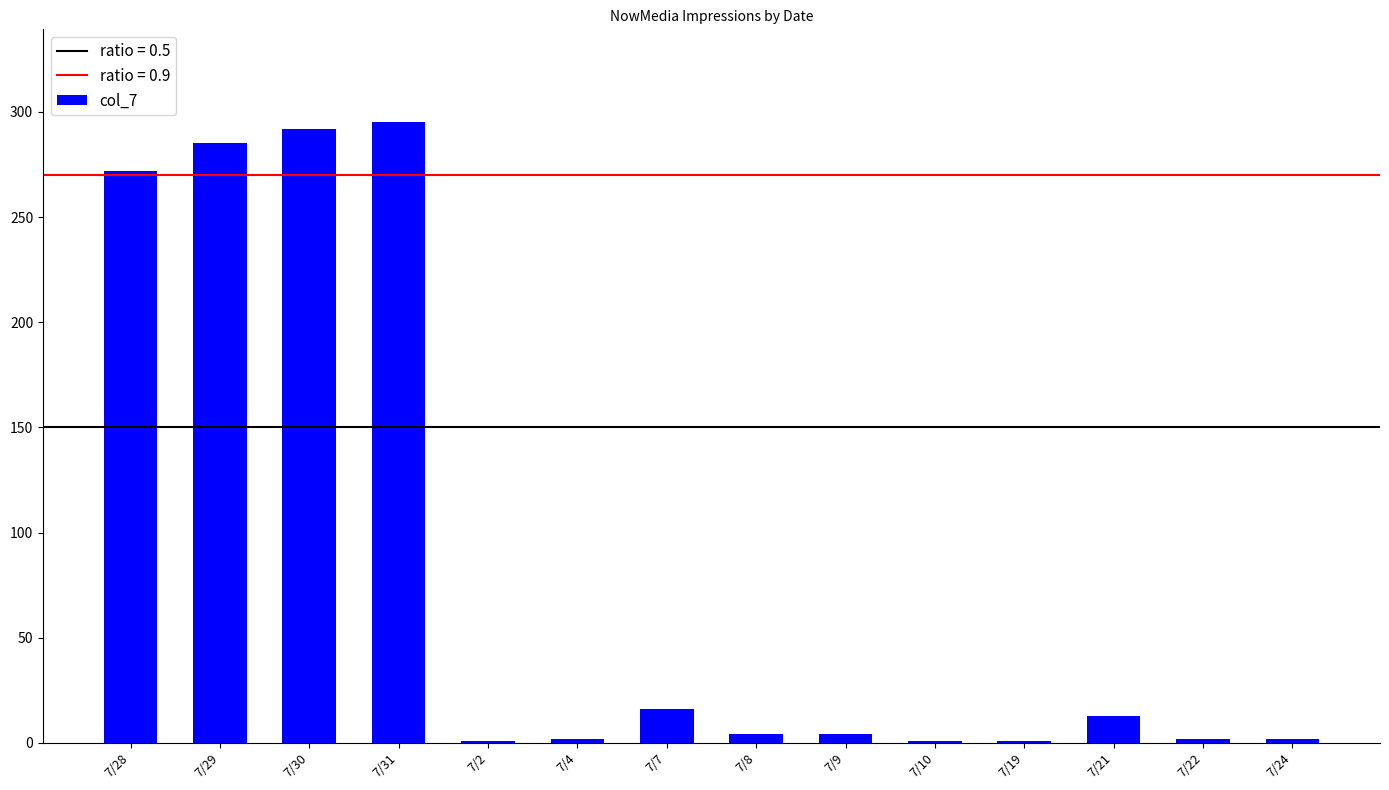

At which label is the value closest to 148?

7/28